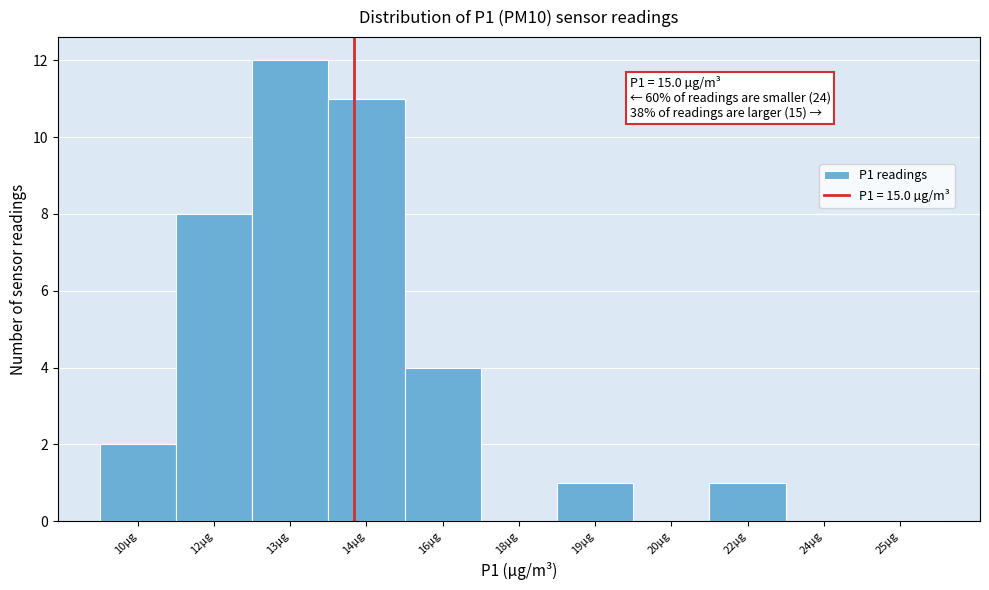

Reading left to right, what are all the values shown in this chart?

10µg=2	12µg=8	13µg=12	14µg=11	16µg=4	18µg=0	19µg=1	20µg=0	22µg=1	24µg=0	25µg=0